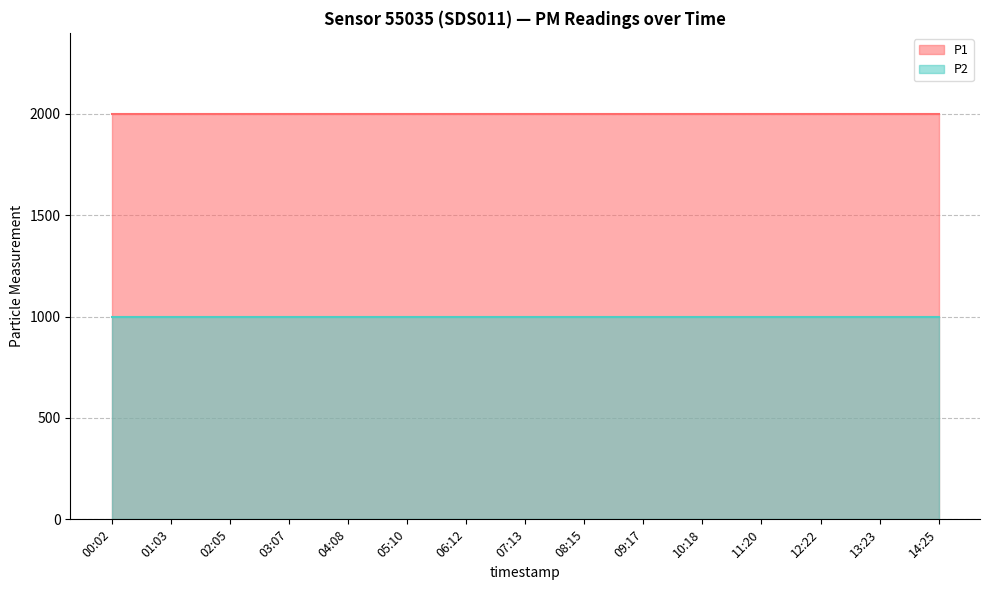

The P1 series shows 478.5 at 10:18. True or false?

False